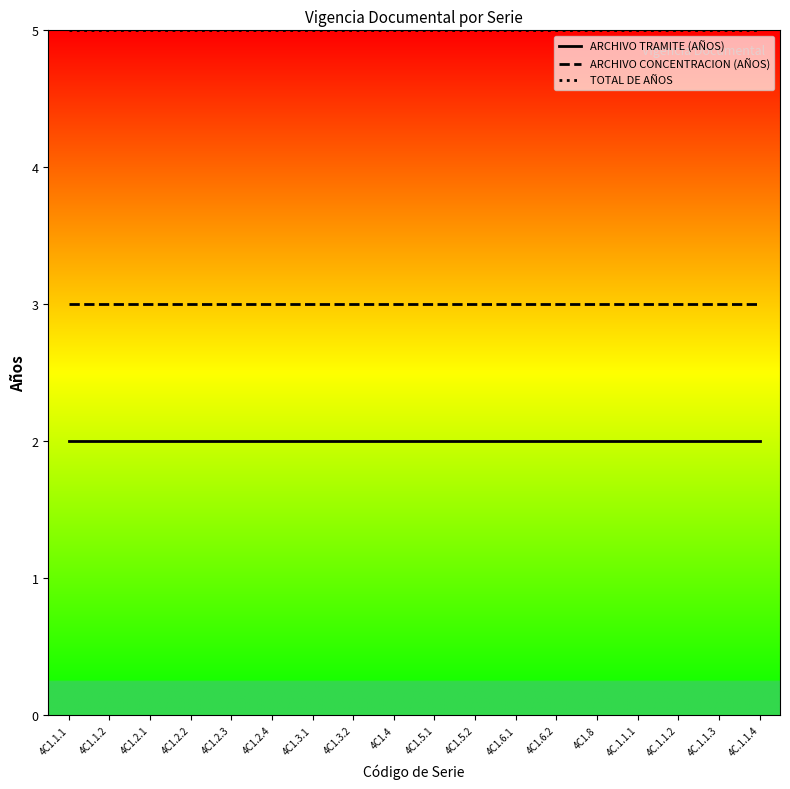

Is the value of TOTAL DE AÑOS at 4C1.2.3 greater than the value of ARCHIVO TRAMITE (AÑOS) at 4C1.2.3?

Yes